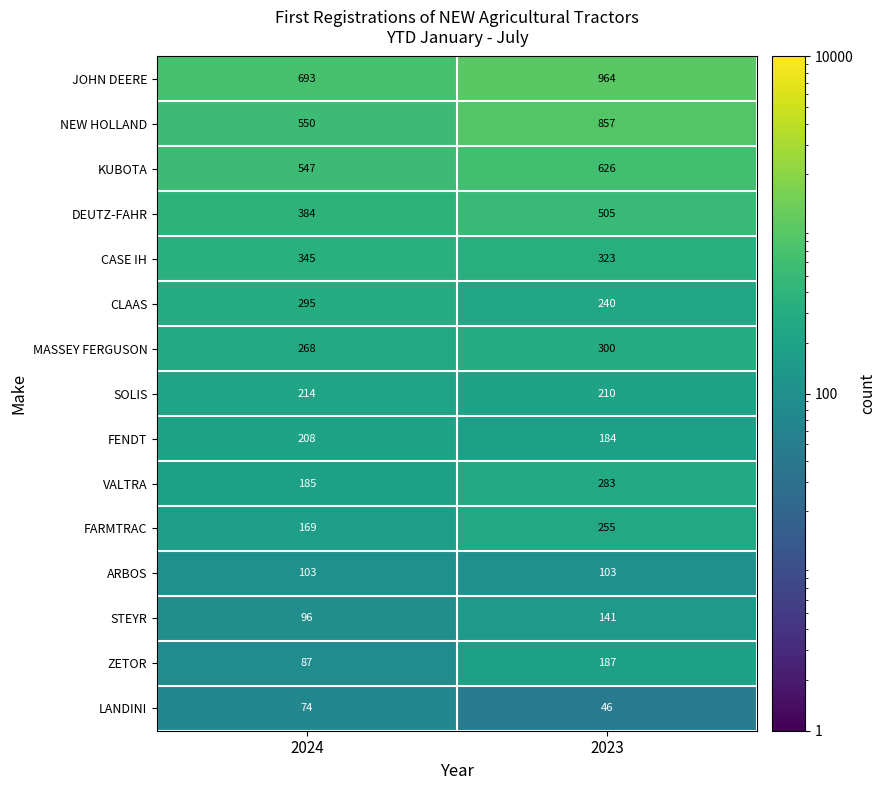

At how many categories does at least one series exceed 936?

1